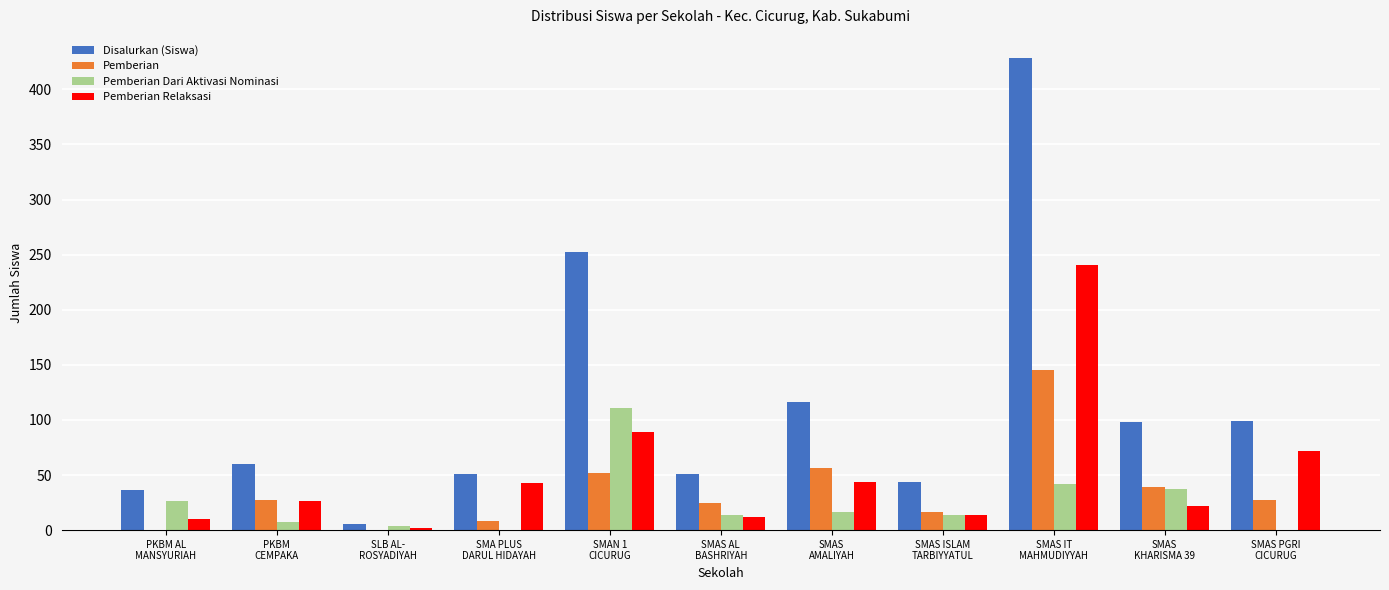

Which series has the largest range (max minus min)?

Disalurkan (Siswa)